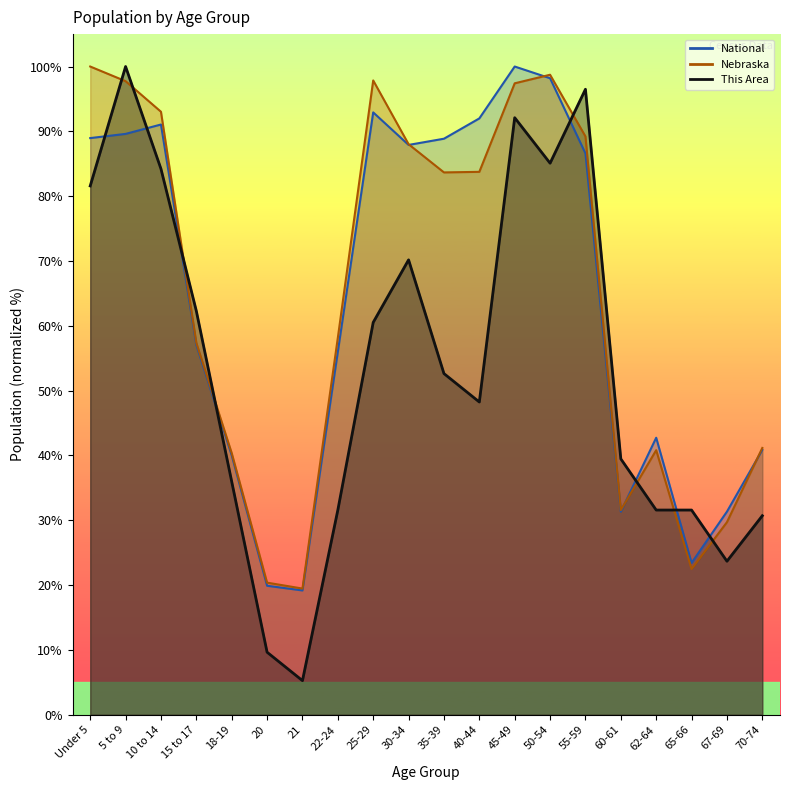

What is the difference between the National values at 22-24 and 21?

36.8